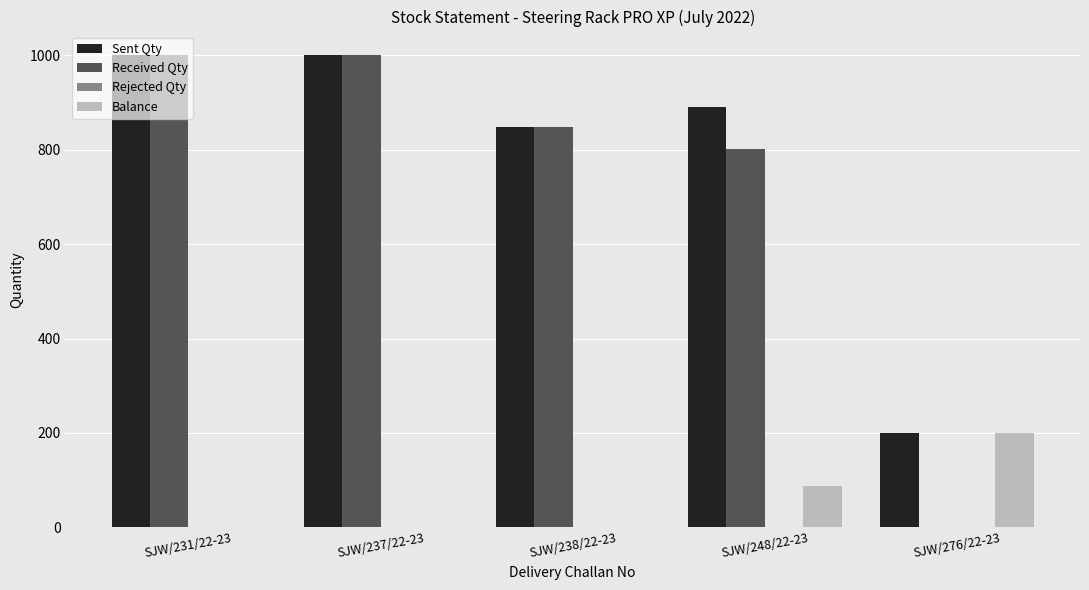

Are the bars horizontal?

No